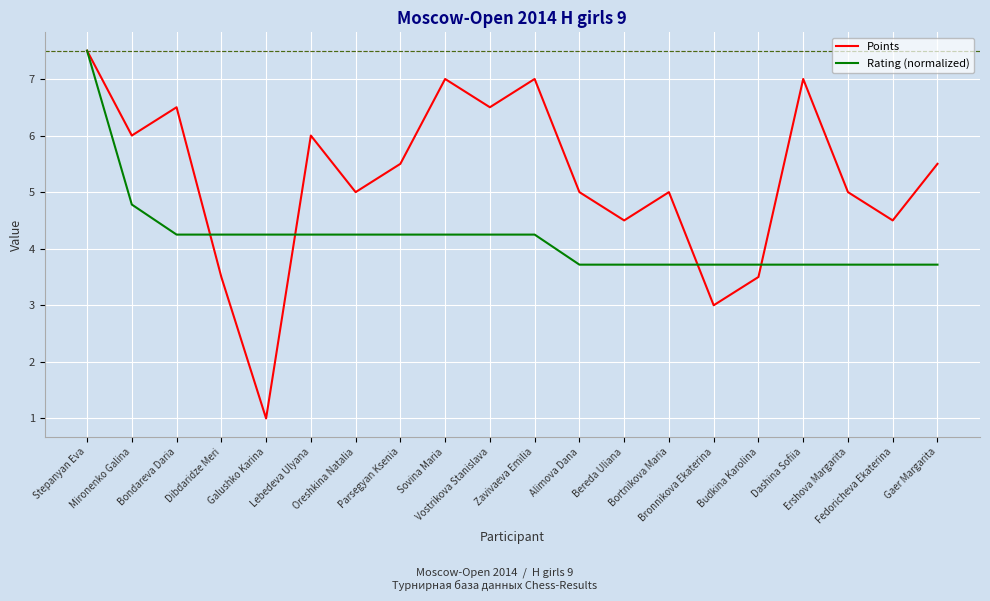

What is the difference between the maximum and minimum values in the Points series?

6.5